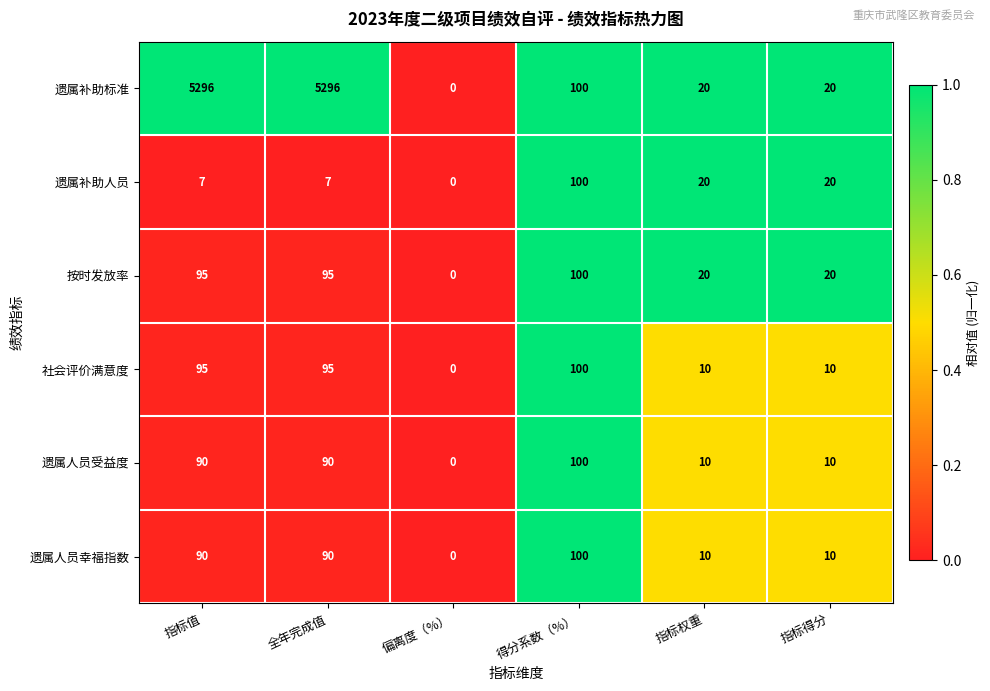

The 遗属人员幸福指数 series shows 29 at 全年完成值. True or false?

False